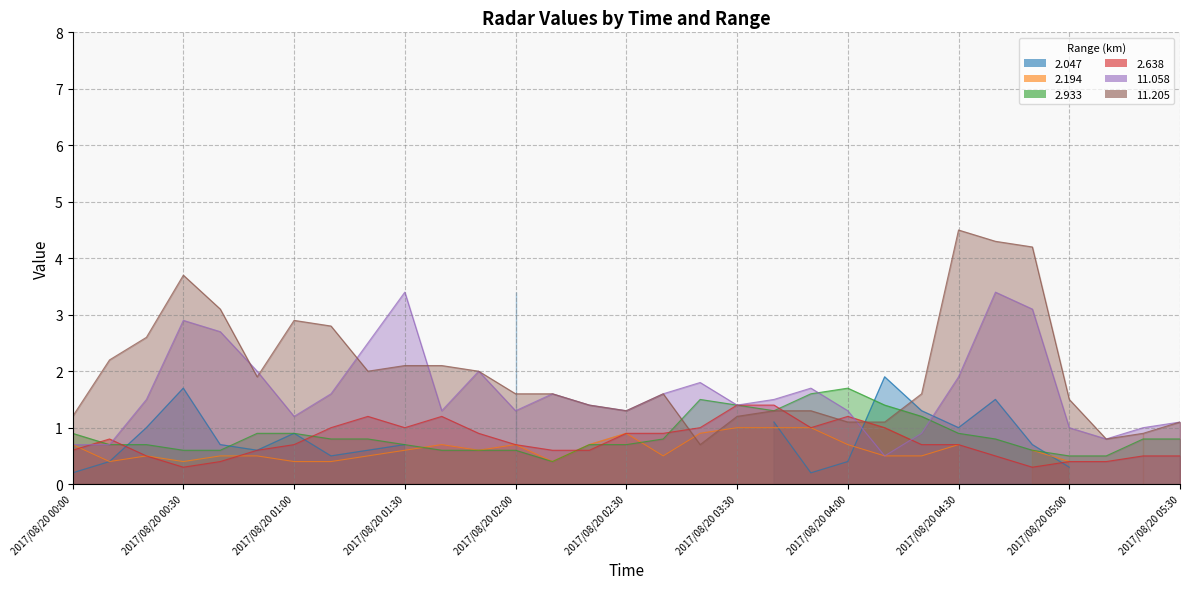

At which category does the chart reach its peak across all series?

2017/08/20 04:30